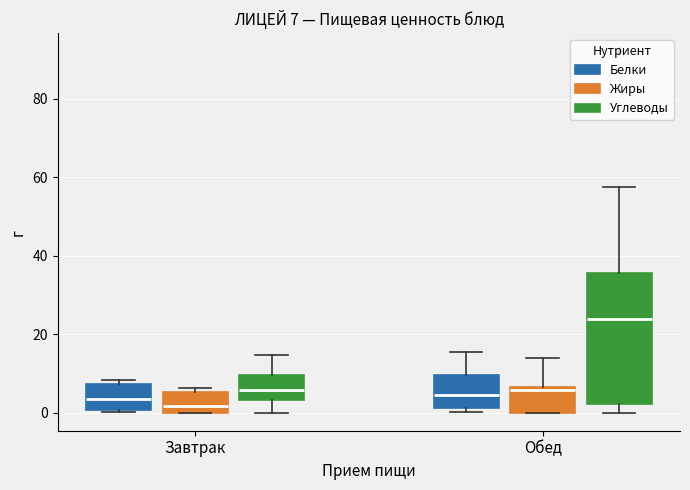

Which box has the highest median line?

Обед (Углеводы)